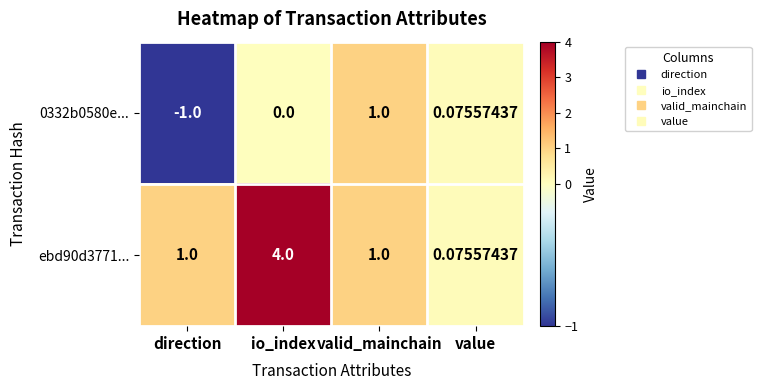

Is the value of ebd90d3771... at value greater than the value of 0332b0580e... at io_index?

Yes